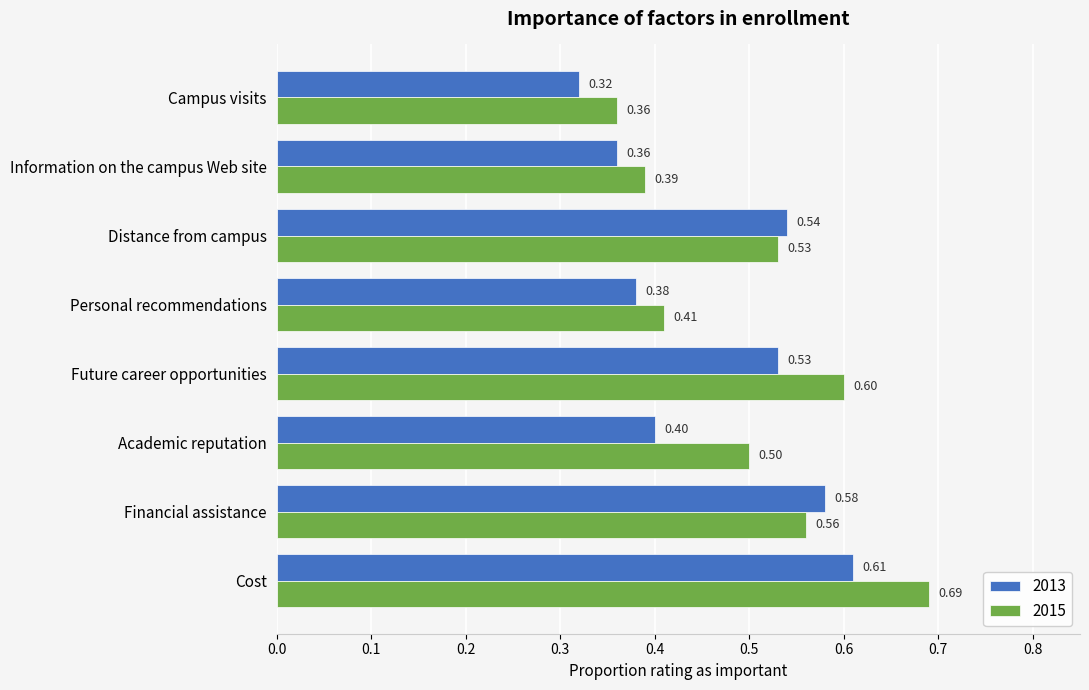

What are all the series names shown in the legend?

2013, 2015